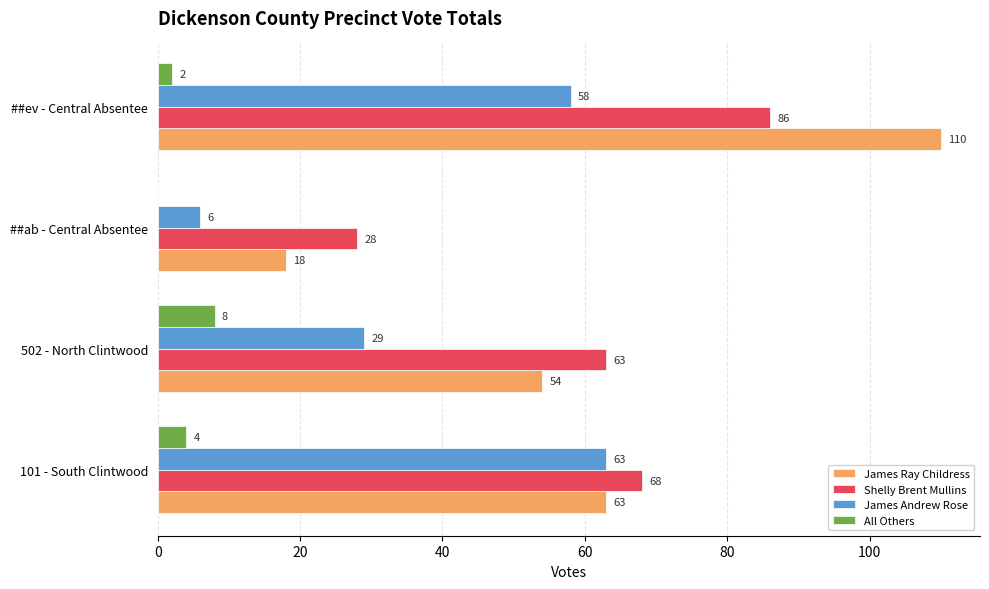

How many distinct data groups are displayed?

4